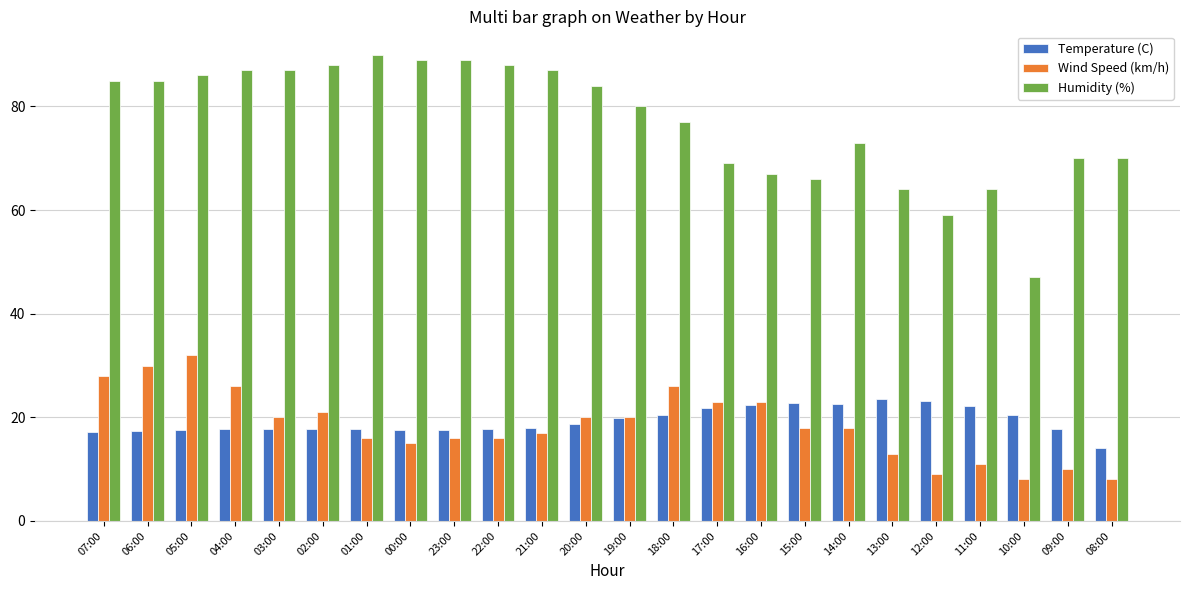

At which category is the sum across all series the highest?

05:00